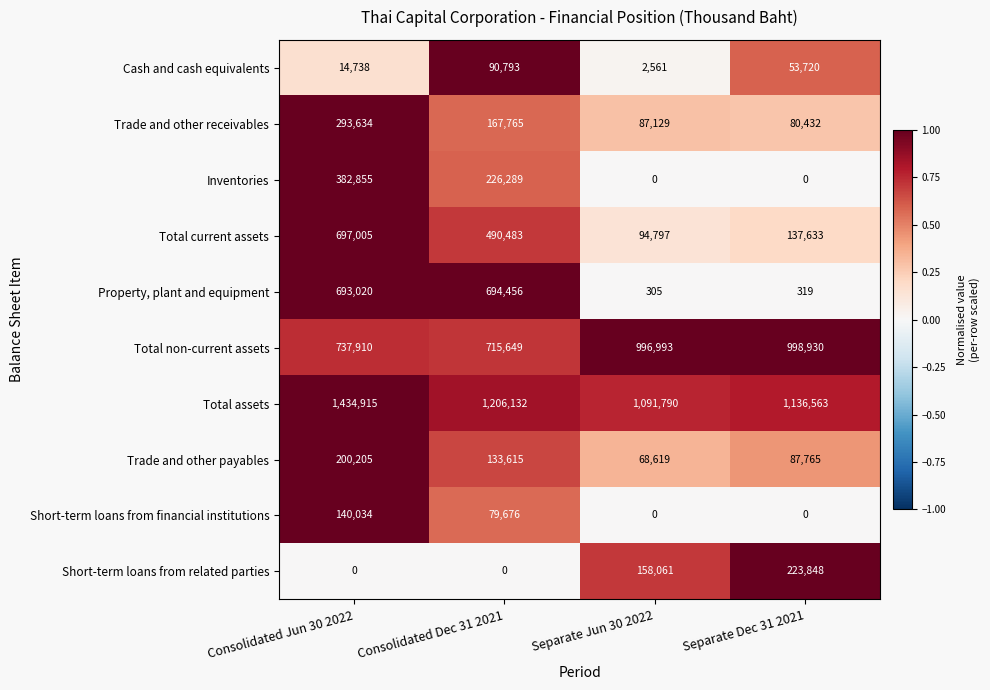

At which category does the chart reach its peak across all series?

Consolidated Jun 30 2022